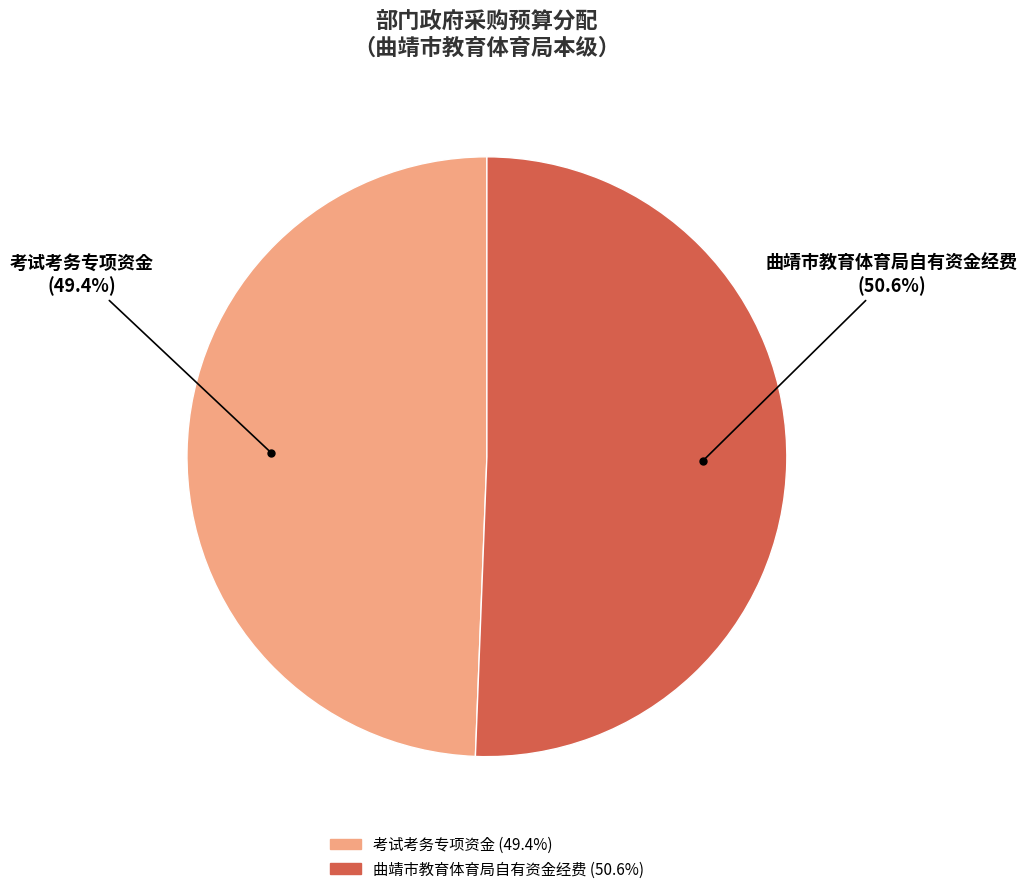

To the nearest percent, what is the average slice percentage?

50%